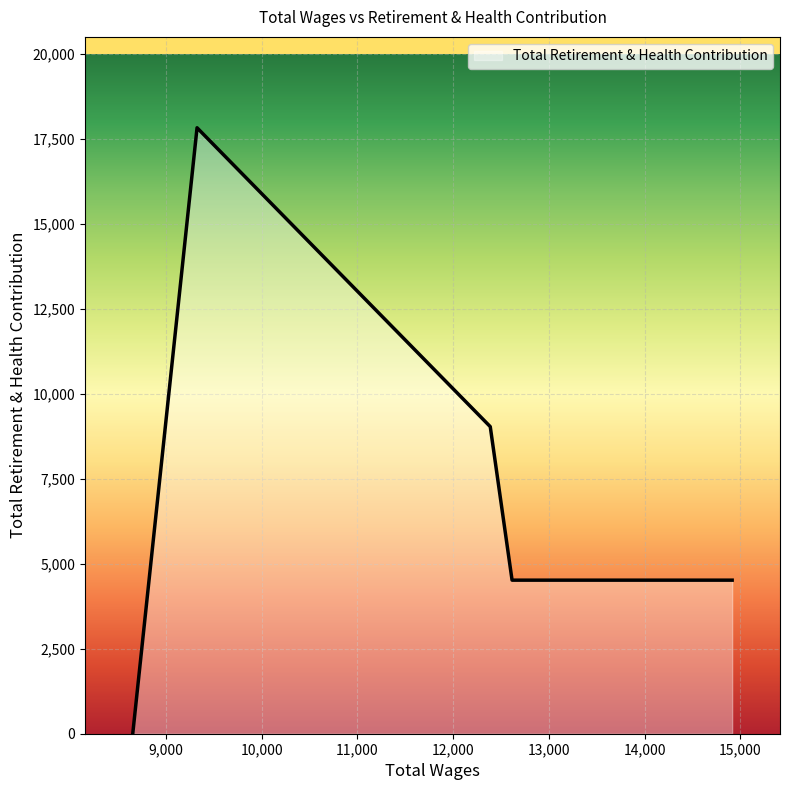

True or false: the data has more than 0 interior local peaks.

True